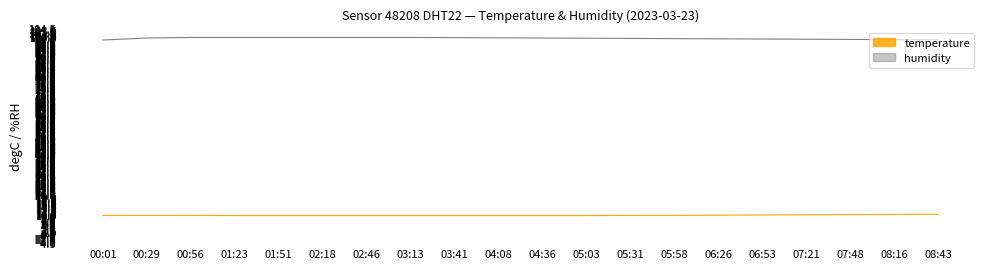

Is it true that humidity equals 38.3 at 03:41?

False